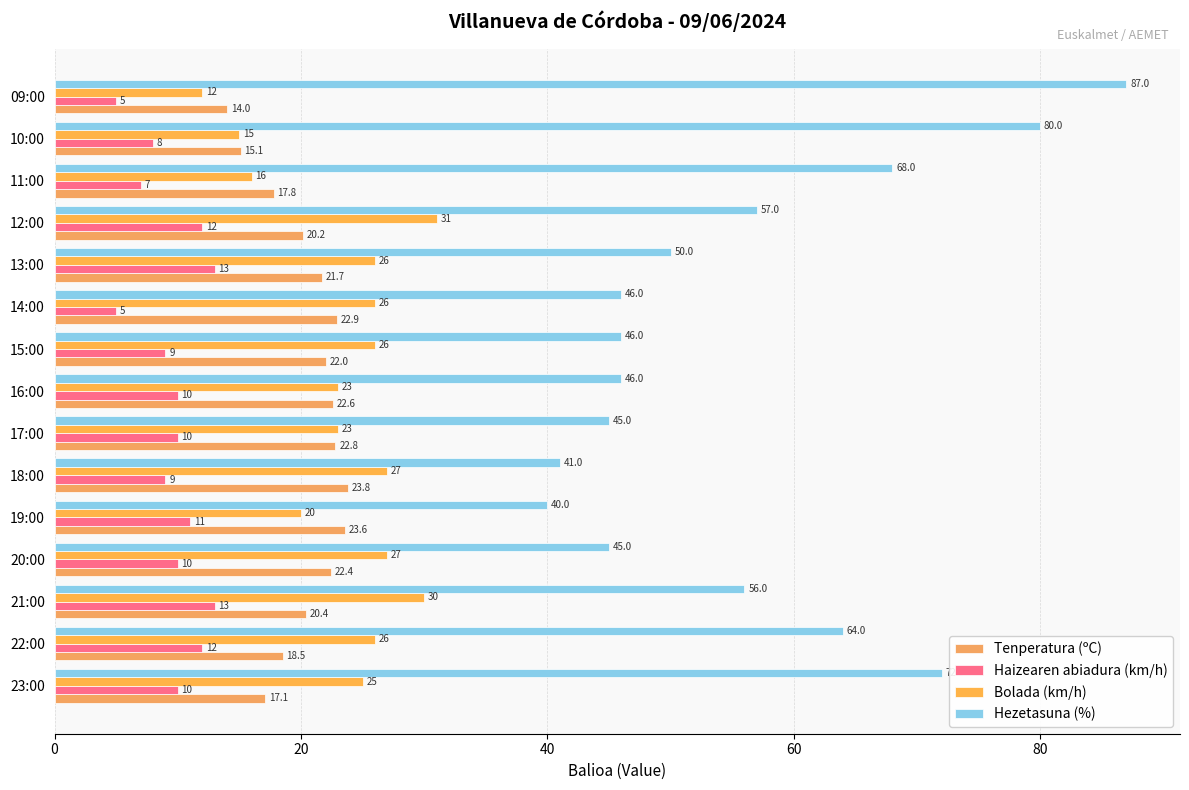

What is the sum of all Tenperatura (ºC) values?

304.9